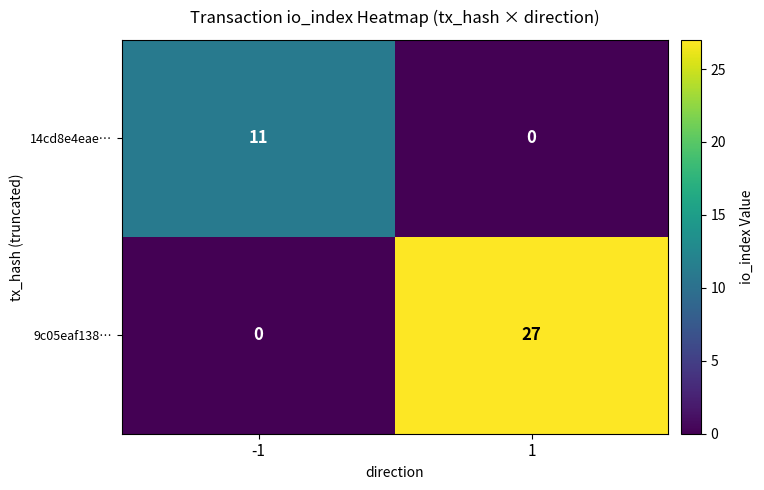

Reading left to right, list all the values displayed in this chart.

14cd8e4eae…: 11	0
9c05eaf138…: 0	27